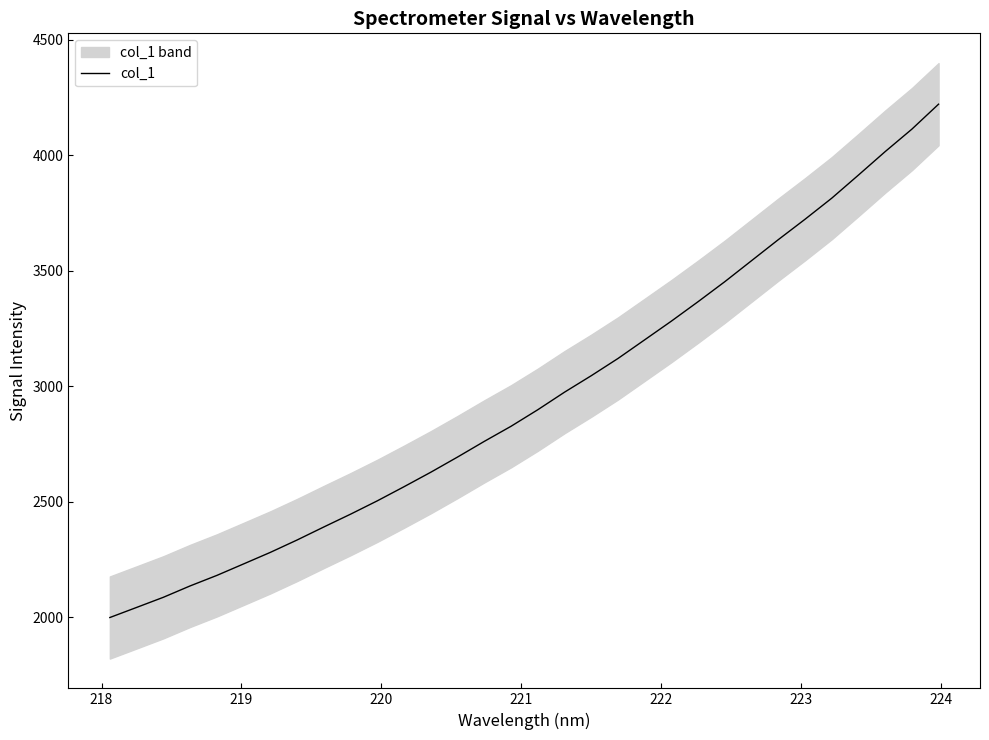

What is the minimum value for col_1?

1998.2